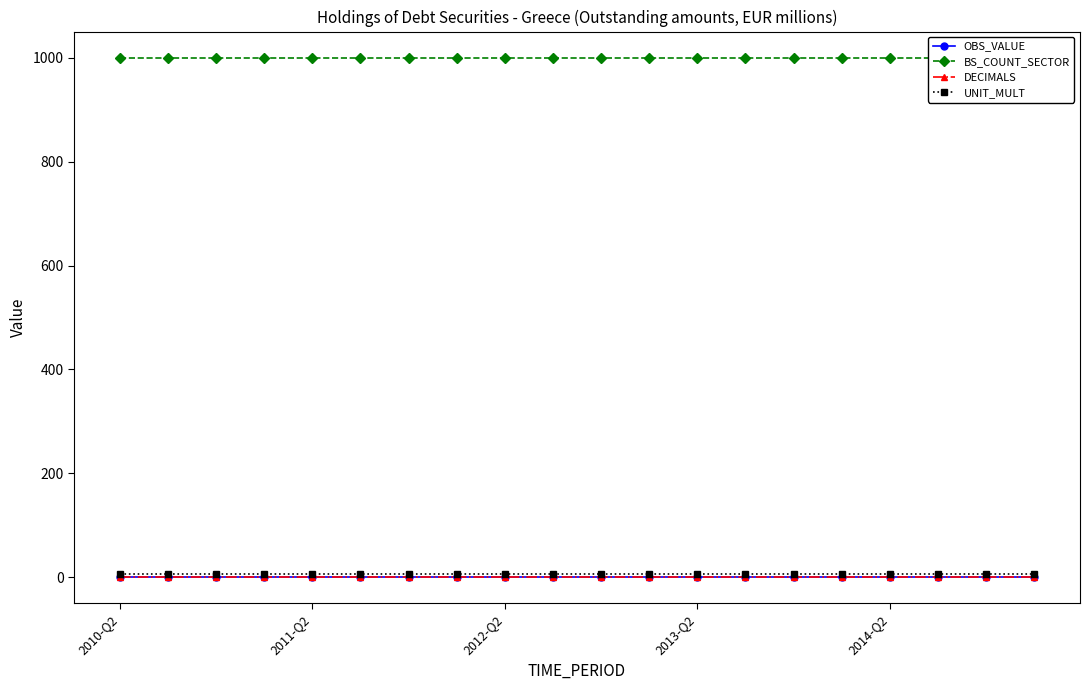

Which has a higher value, 2010-Q2 or 14?

2010-Q2